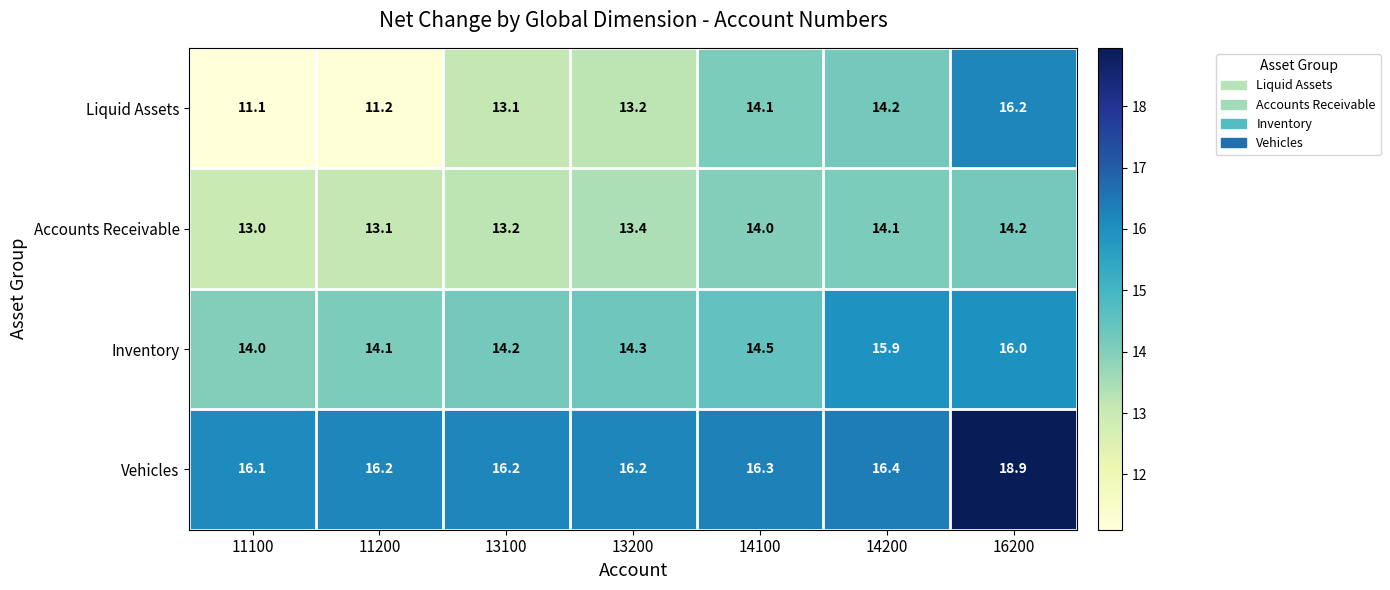

What is the difference between the maximum and second lowest values in the Inventory series?

1.9